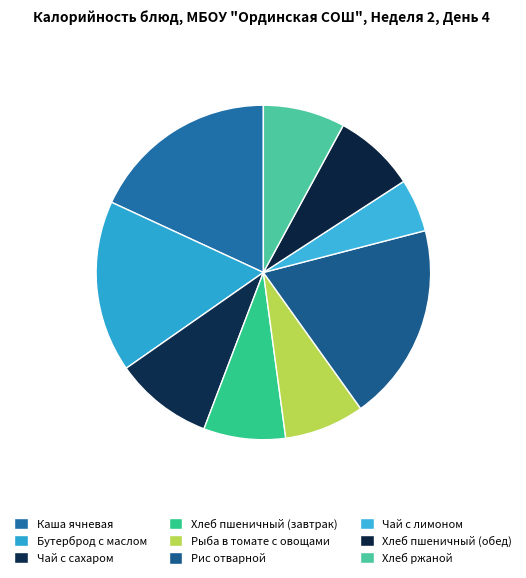

Is Хлеб пшеничный (обед) the majority of the pie?

No